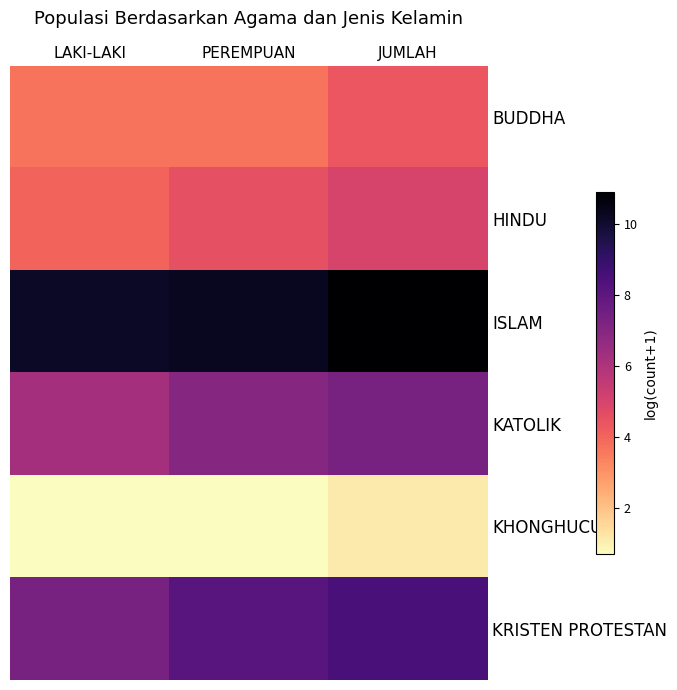

Which series has the largest range (max minus min)?

KRISTEN PROTESTAN